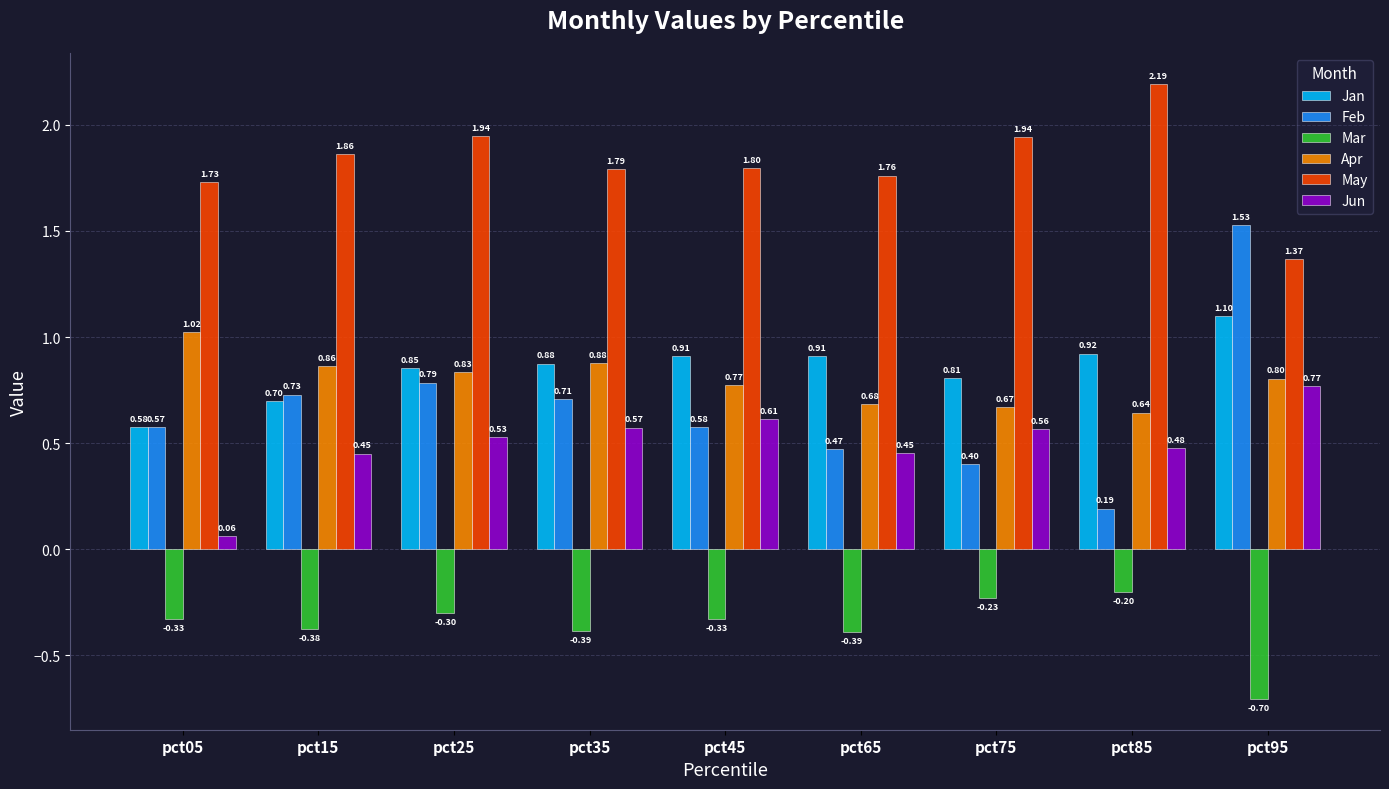

At which label does Mar reach its minimum?

pct95